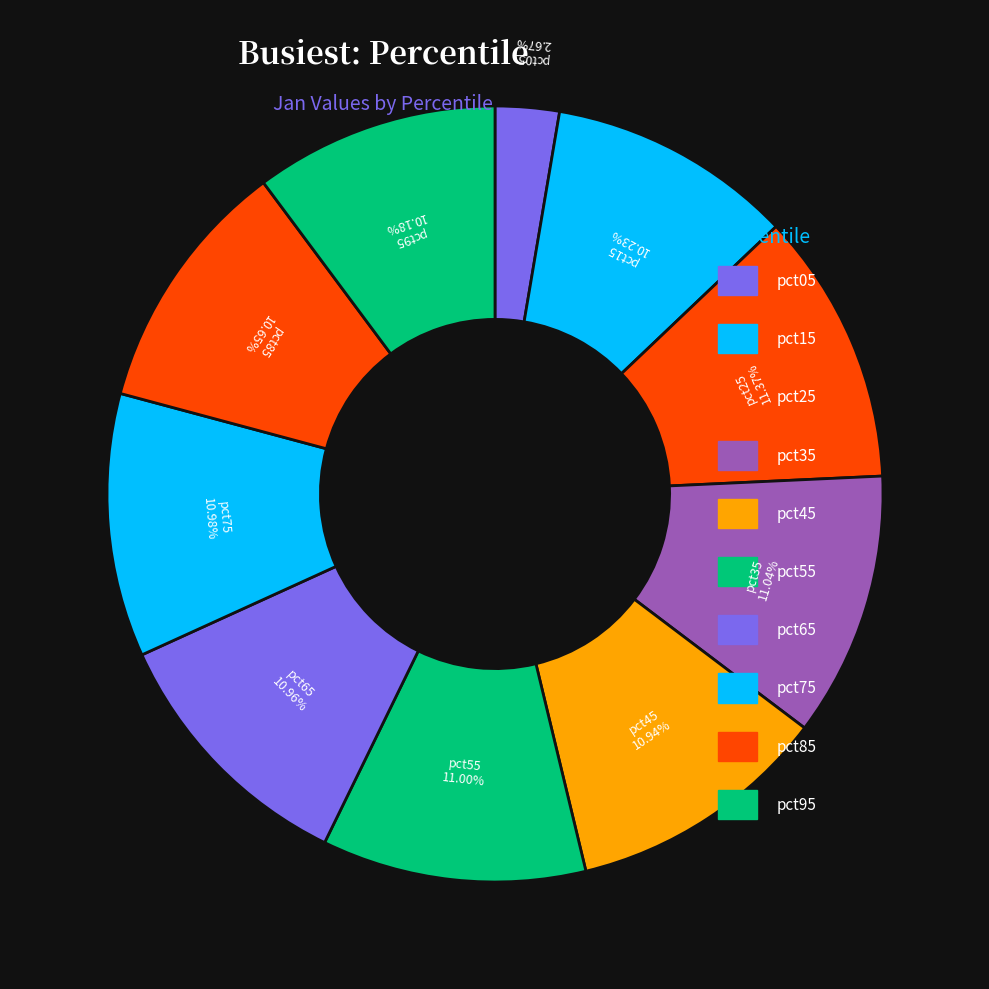

To the nearest percent, what percentage of the pie is pct45?

11%